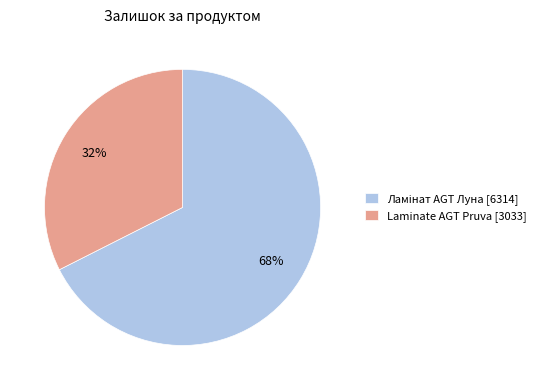

What percentage is the Laminate AGT Pruva [3033] slice, to the nearest percent?

32%